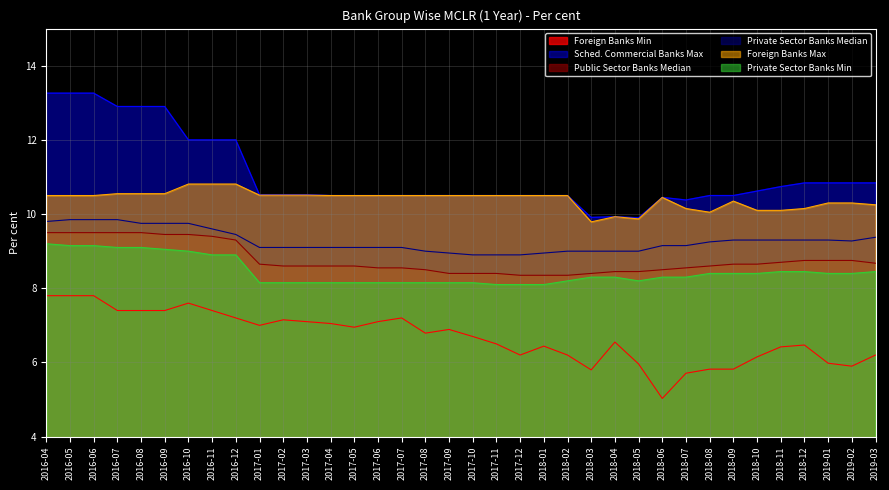

What position from the left is 2018-07?

28